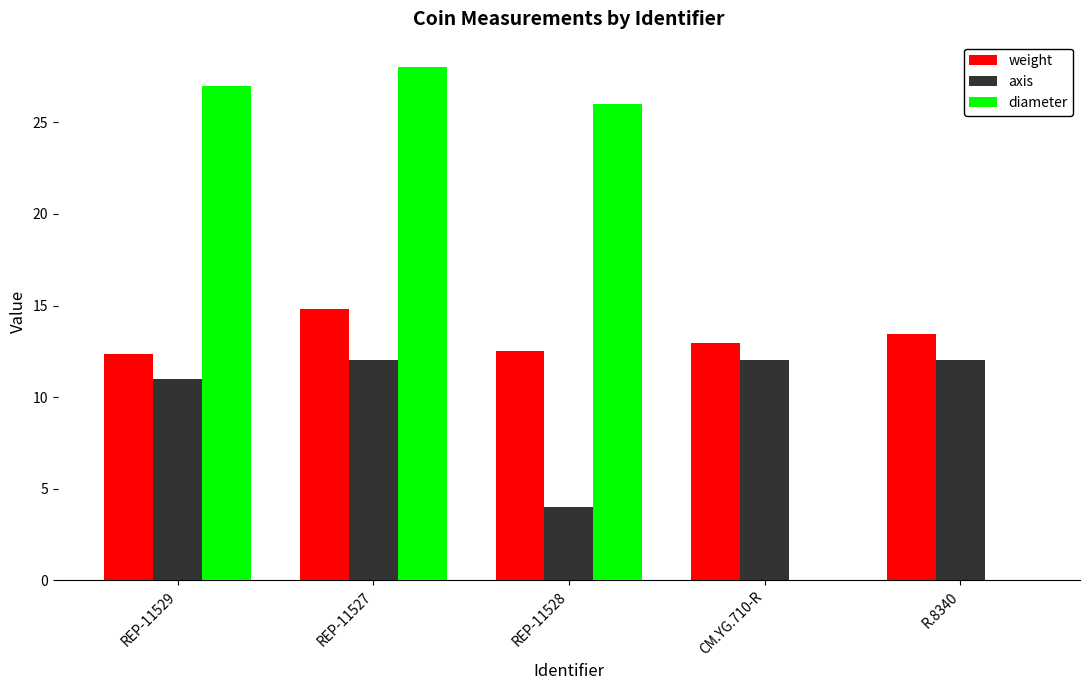

Reading left to right, extract all data points from this chart.

weight: REP-11529=12.3	REP-11527=14.8	REP-11528=12.5	CM.YG.710-R=13.0	R.8340=13.4
axis: REP-11529=11.0	REP-11527=12.0	REP-11528=4.0	CM.YG.710-R=12.0	R.8340=12.0
diameter: REP-11529=27.0	REP-11527=28.0	REP-11528=26.0	CM.YG.710-R=0.0	R.8340=0.0